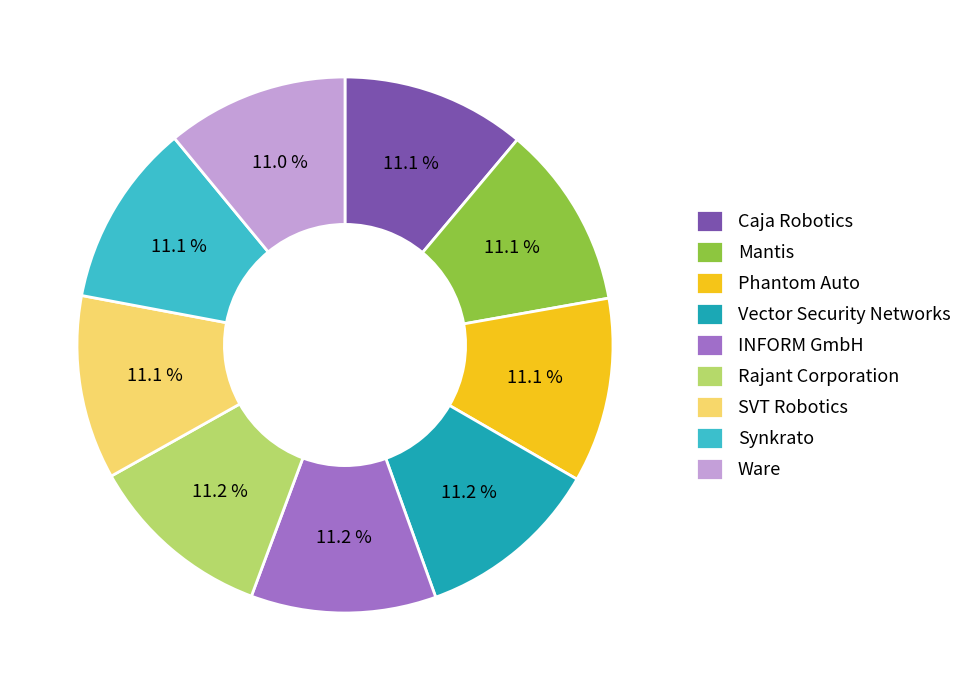

To the nearest percent, what portion does Rajant Corporation represent?

11%